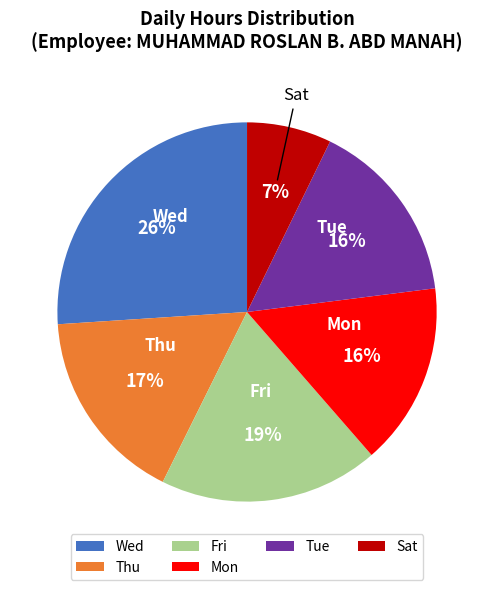

Which category has the smallest portion of the pie?

Sat